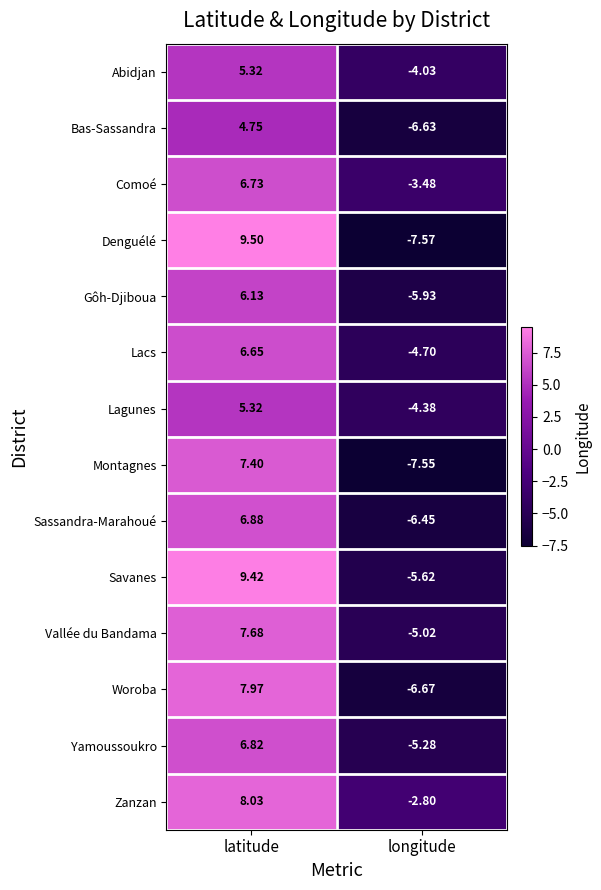

Where is Lagunes nearest to the value 0?

longitude